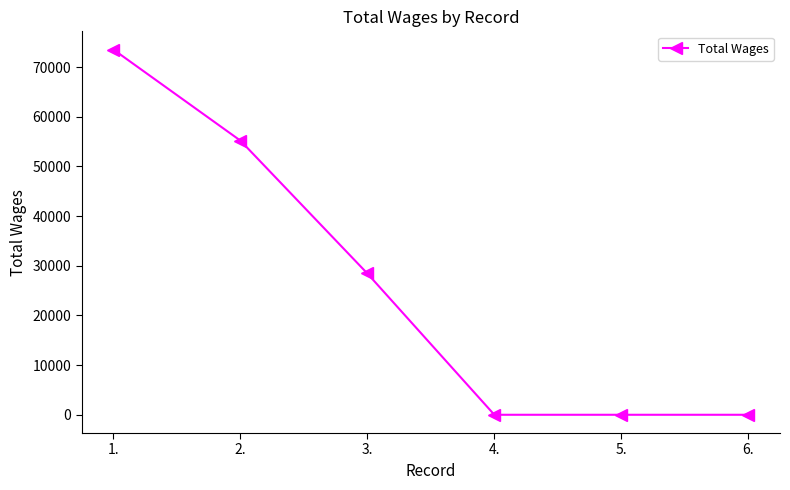

What is the change in value from 1. to 3.?

-45088